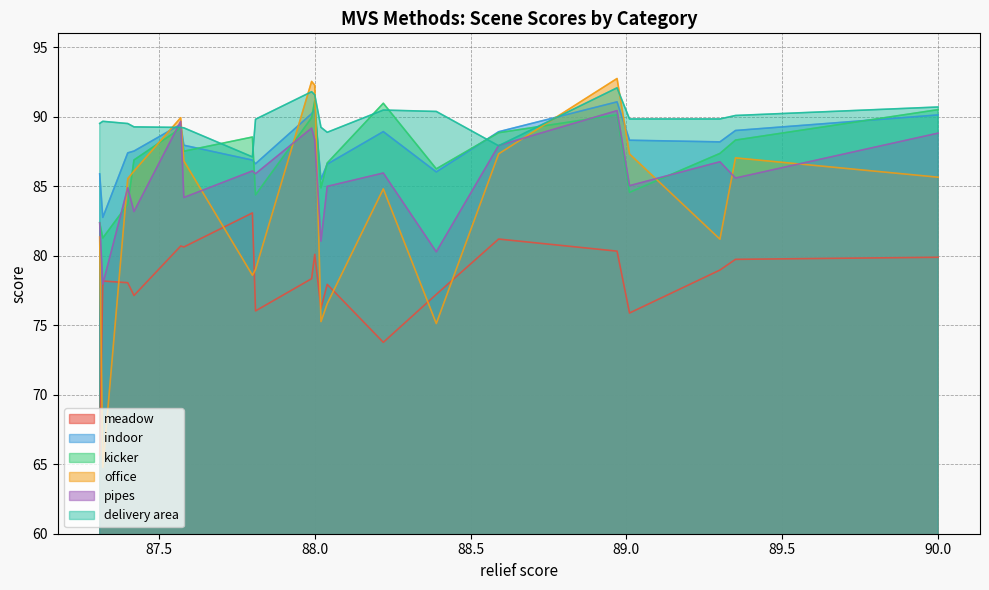

True or false: meadow and delivery area intersect in this chart.

False